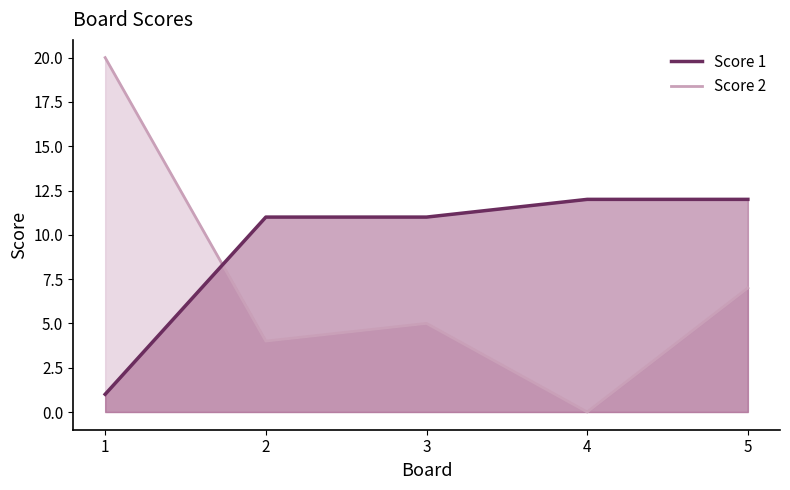

How many values in the Score 2 line series are below 5?

2